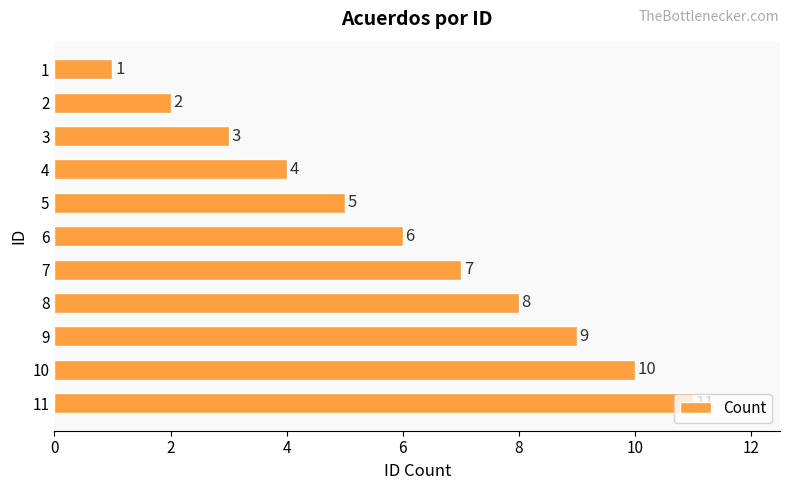

What is the value of the 6th bar from the top?

6